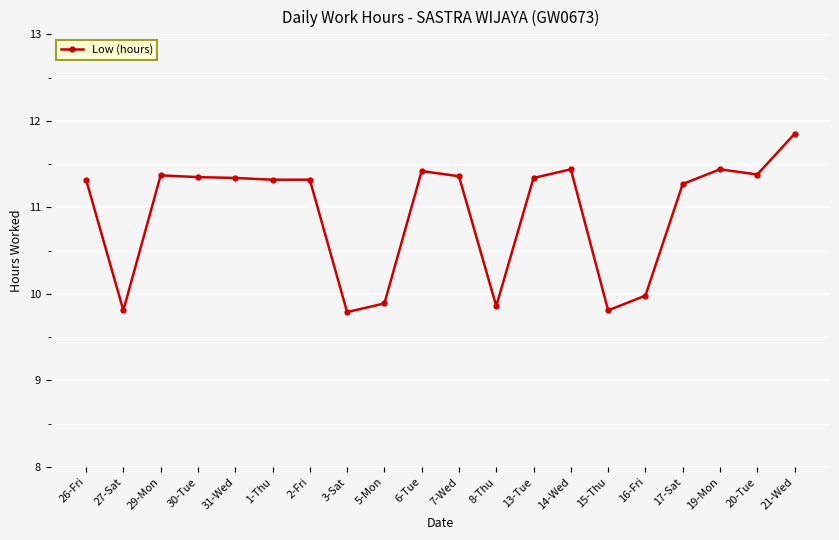

Where does the data first go above 11?

26-Fri